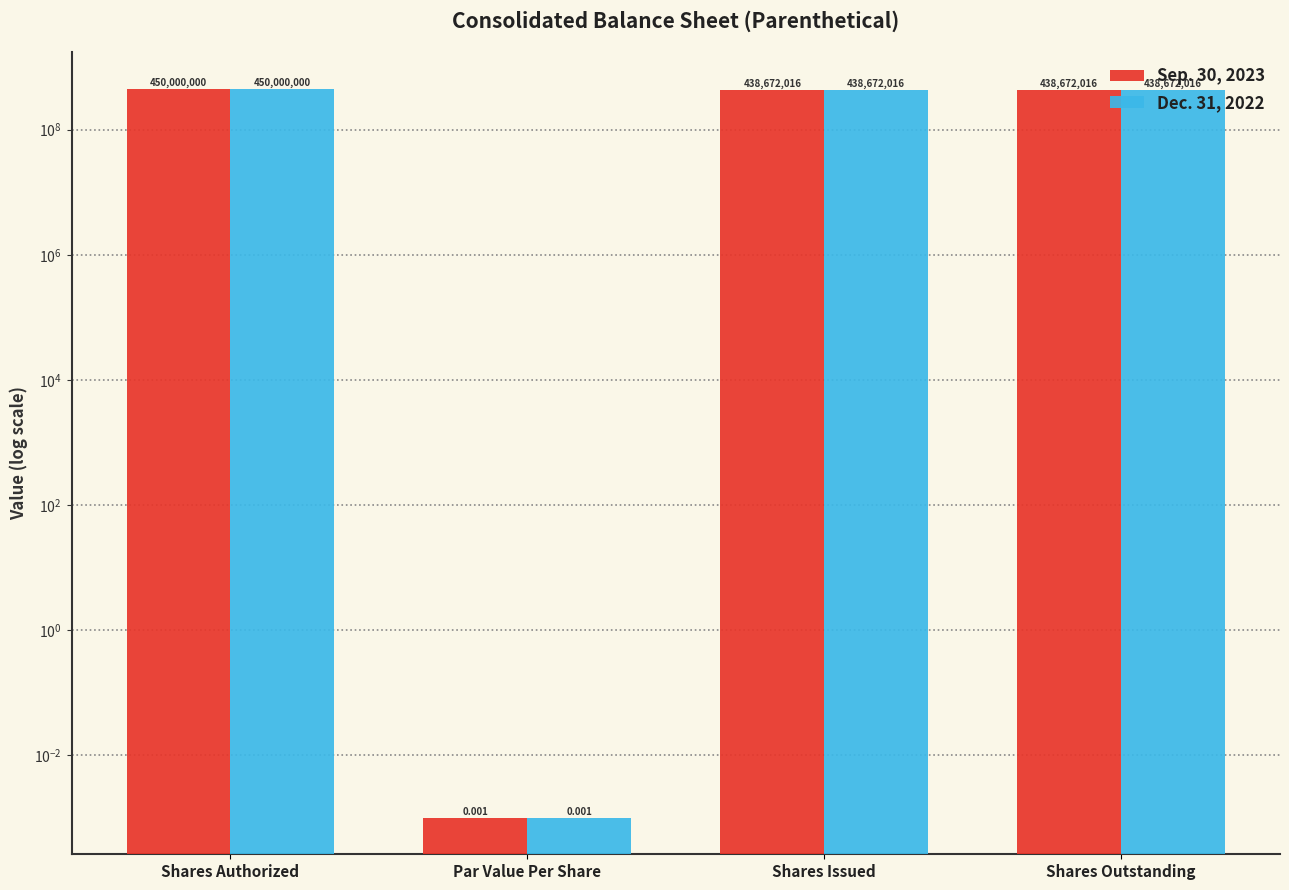

Is it true that Sep. 30, 2023 equals 438672016.0 at Shares Issued?

True